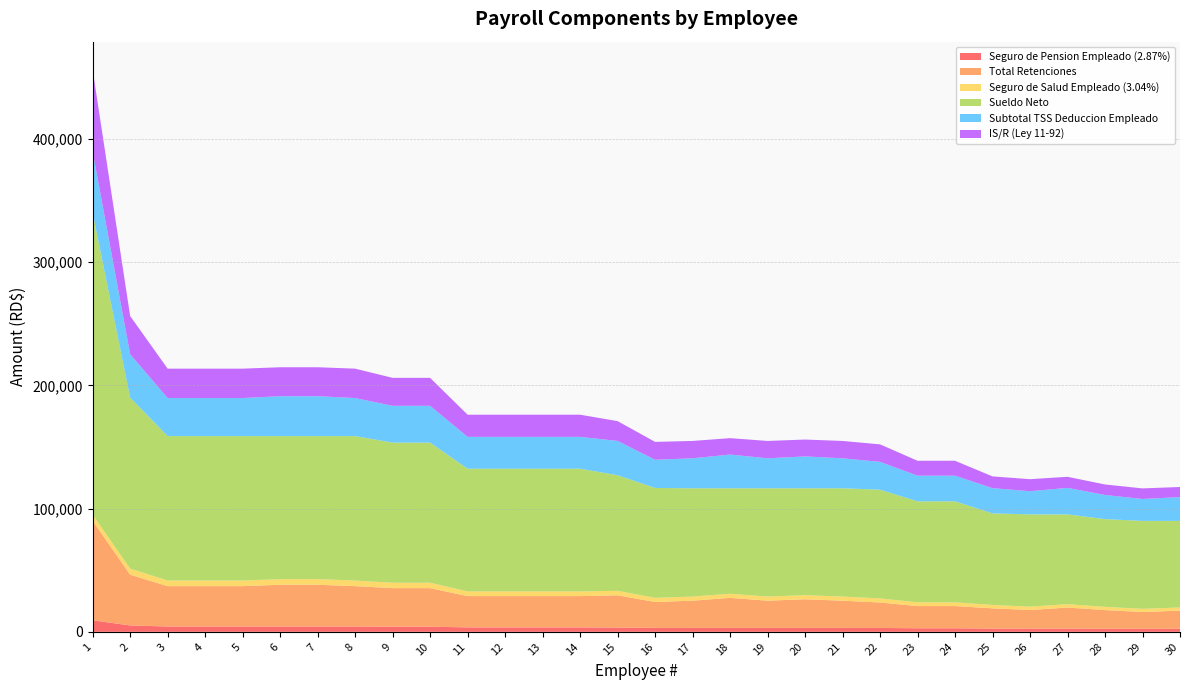

Reading left to right, extract all data points from this chart.

Seguro de Pension Empleado (2.87%): 1=9334.7	2=5166.0	3=4305.0	4=4305.0	5=4305.0	6=4305.0	7=4305.0	8=4305.0	9=4161.5	10=4161.5	11=3587.5	12=3587.5	13=3587.5	14=3587.5	15=3444.0	16=3164.2	17=3157.0	18=3157.0	19=3157.0	20=3157.0	21=3157.0	22=3125.4	23=2870.0	24=2870.0	25=2604.5	26=2583.0	27=2583.0	28=2478.8	29=2439.5	30=2439.5
Total Retenciones: 1=80771.8	2=41190.3	3=32756.7	4=32756.7	5=32756.7	6=33891.0	7=33891.0	8=32756.7	9=31285.1	10=31285.1	11=25398.6	12=25398.6	13=25398.6	14=25398.6	15=26195.6	16=21057.3	17=22118.0	18=24386.7	19=22118.0	20=23252.4	21=22118.0	22=20659.9	23=18040.4	24=18040.4	25=16452.3	26=15097.2	27=17122.4	28=15162.7	29=13625.6	30=14759.9
Seguro de Salud Empleado (3.04%): 1=4943.8	2=4943.8	3=4560.0	4=4560.0	5=4560.0	6=4560.0	7=4560.0	8=4560.0	9=4408.0	10=4408.0	11=3800.0	12=3800.0	13=3800.0	14=3800.0	15=3648.0	16=3351.6	17=3344.0	18=3344.0	19=3344.0	20=3344.0	21=3344.0	22=3310.6	23=3040.0	24=3040.0	25=2758.8	26=2736.0	27=2736.0	28=2625.6	29=2584.0	30=2584.0
Sueldo Neto: 1=245048.2	2=138809.7	3=117243.3	4=117243.3	5=117243.3	6=116109.0	7=116109.0	8=117243.3	9=113714.9	10=113714.9	11=99601.4	12=99601.4	13=99601.4	14=99601.4	15=93804.4	16=89192.7	17=87882.0	18=85613.3	19=87882.0	20=86747.6	21=87882.0	22=88240.1	23=81959.6	24=81959.6	25=74297.7	26=74902.8	27=72877.6	28=71205.9	29=71374.4	30=70240.1
Subtotal TSS Deduccion Empleado: 1=49616.9	2=35135.5	3=30865.5	4=30865.5	5=30865.5	6=32378.0	7=32378.0	8=30865.5	9=29860.5	10=29860.5	11=25840.5	12=25840.5	13=25840.5	14=25840.5	15=27860.5	16=22875.8	17=24338.0	18=27362.9	19=24338.0	20=25850.5	21=24338.0	22=22604.5	23=20815.5	24=20815.5	25=20468.8	26=18805.5	27=21505.8	28=19588.1	29=17800.5	30=19313.0
IS/R (Ley 11-92): 1=66468.3	2=31055.5	3=23866.7	4=23866.7	5=23866.7	6=23488.6	7=23488.6	8=23866.7	9=22690.6	10=22690.6	11=17986.1	12=17986.1	13=17986.1	14=17986.1	15=16053.7	16=14516.5	17=14079.6	18=13323.4	19=14079.6	20=13701.5	21=14079.6	22=14198.9	23=12105.4	24=12105.4	25=9551.5	26=9753.2	27=8997.0	28=8520.9	29=8577.1	30=8199.0